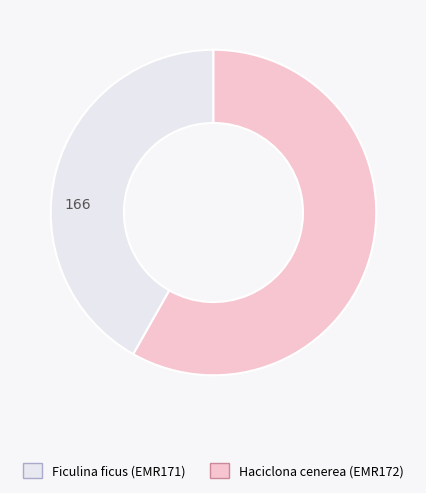

What is the largest slice in the pie chart?

Haciclona cenerea (EMR172)